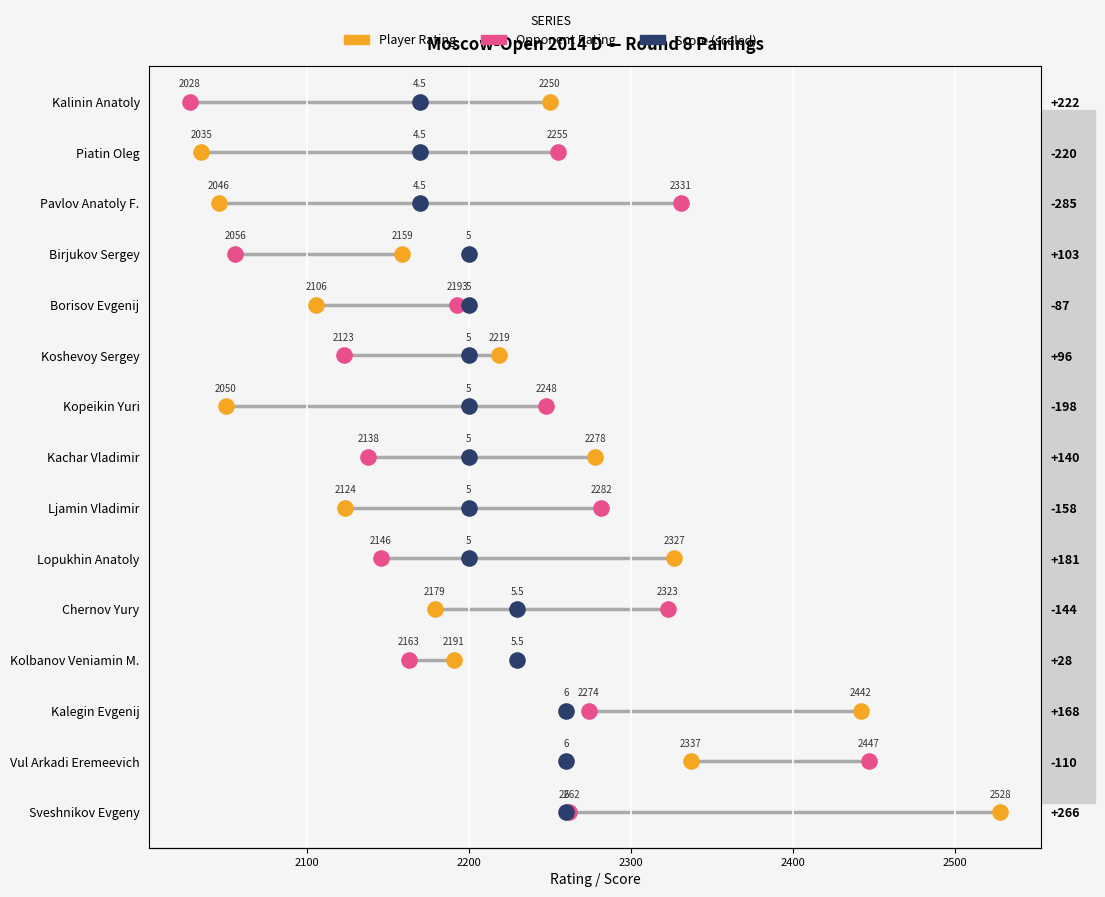

Which series reaches the maximum Y coordinate?

Player Rating